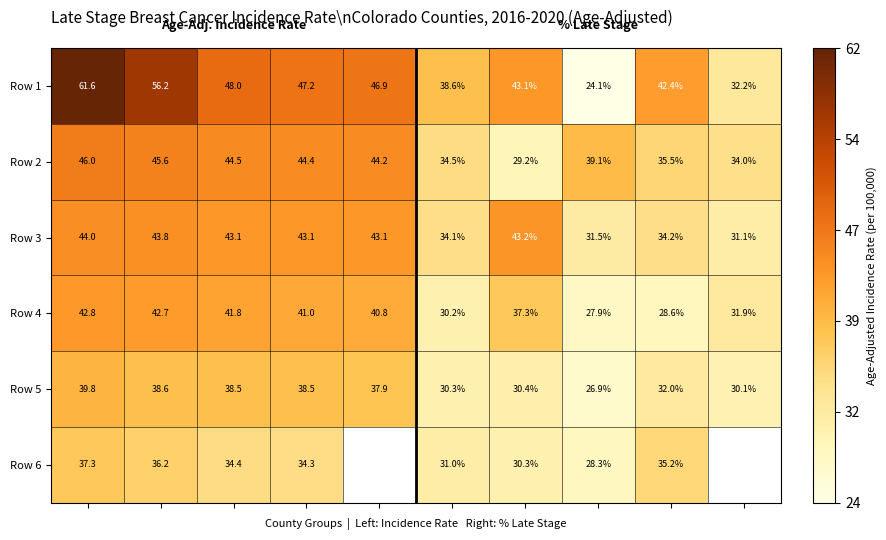

What is the maximum value shown in the chart?

61.6